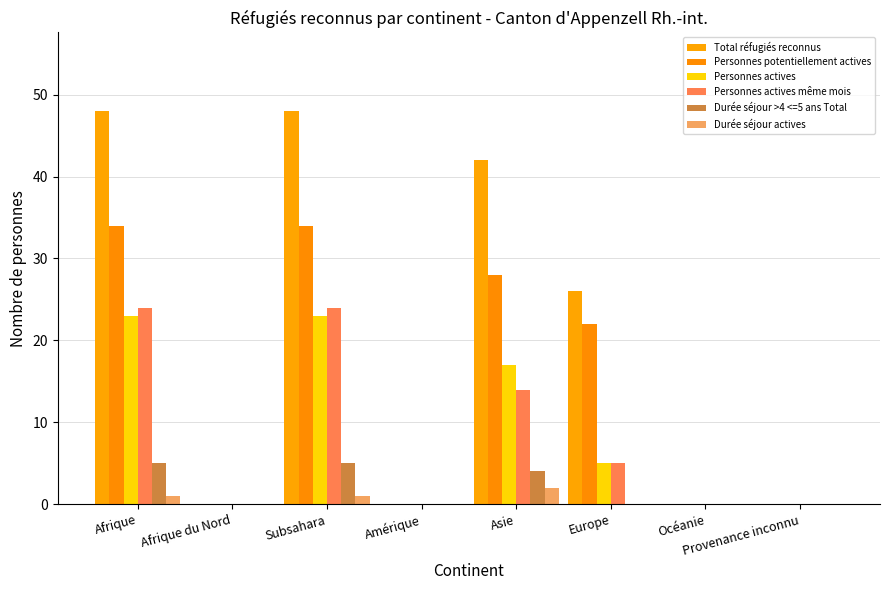

How many groups of bars are there?

8